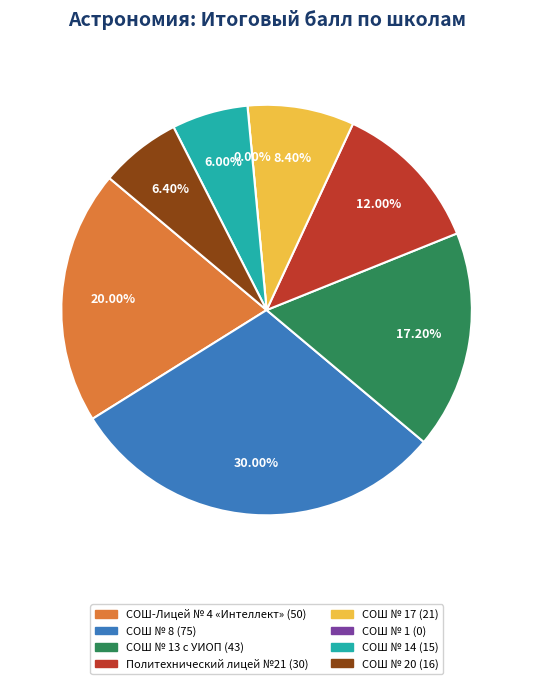

Is there a majority slice in this chart?

No